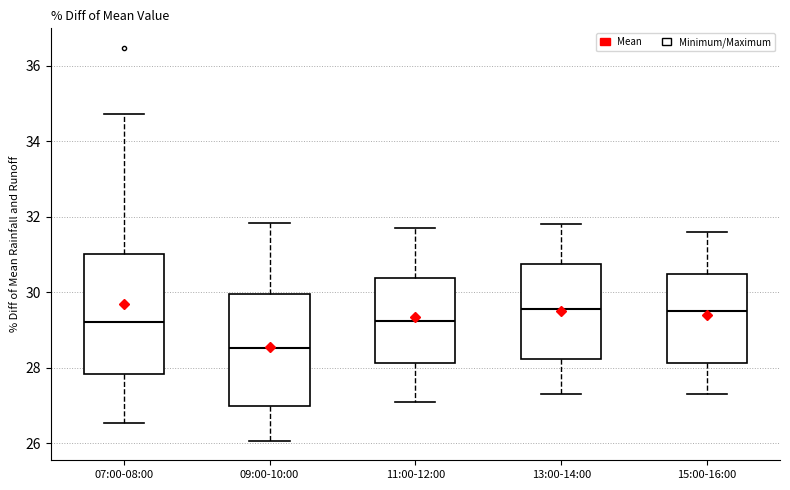

Where is the upper edge of the box for 07:00-08:00 on the y-axis? The values are not printed on the chart, so give them approximately, as read against the axis.

31.0